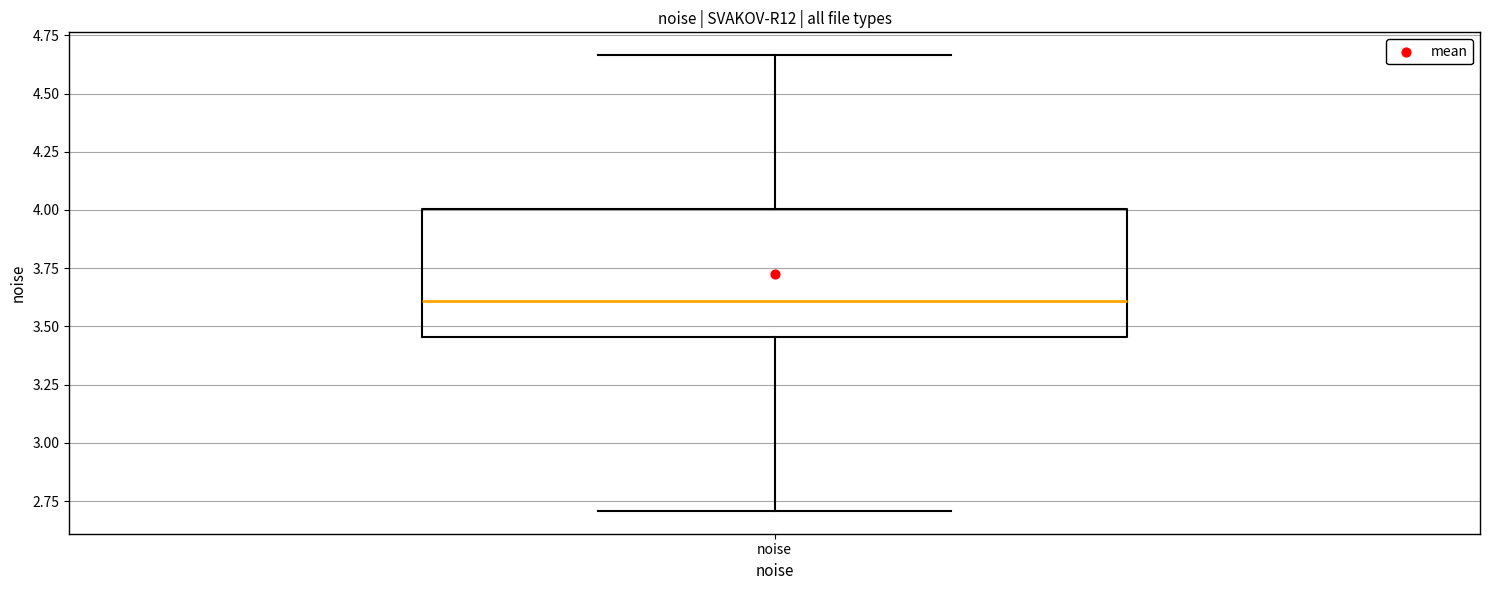

Transcribe this box plot: give where the median line is, the range the box spans, and where the two whiskers end, as read against the y-axis. The values are not printed on the chart, so give them approximately, as read against the axis.

median 3.60, box 3.45 to 4.00, whiskers 2.70 to 4.65